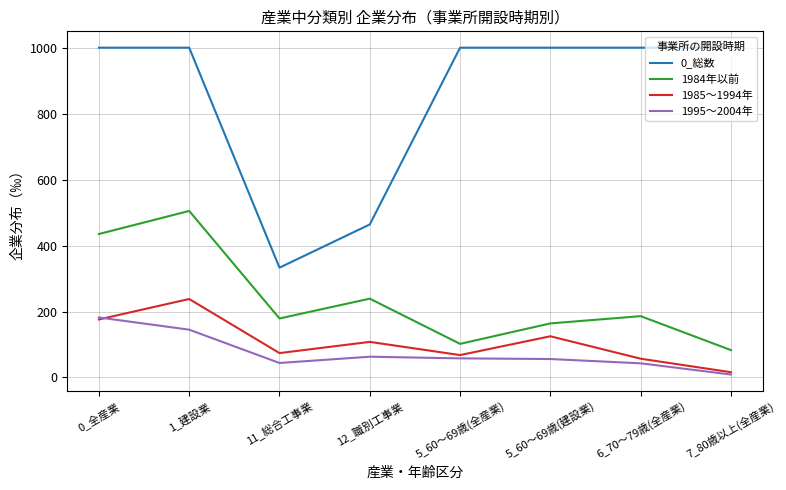

Is this an area chart (filled region under the line)?

No